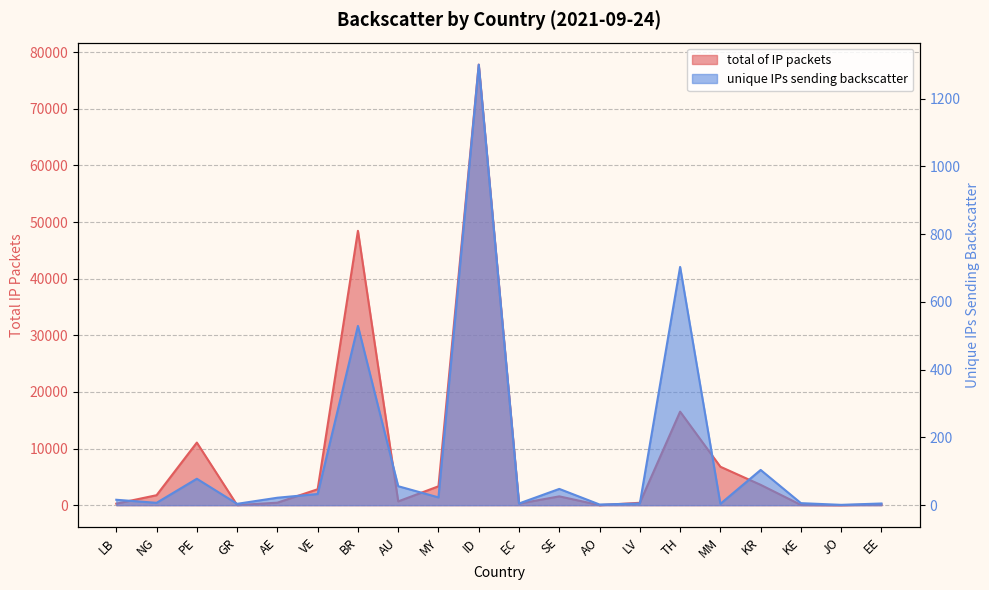

Rank the series at GR from lowest to highest value.

unique IPs sending backscatter, total of IP packets